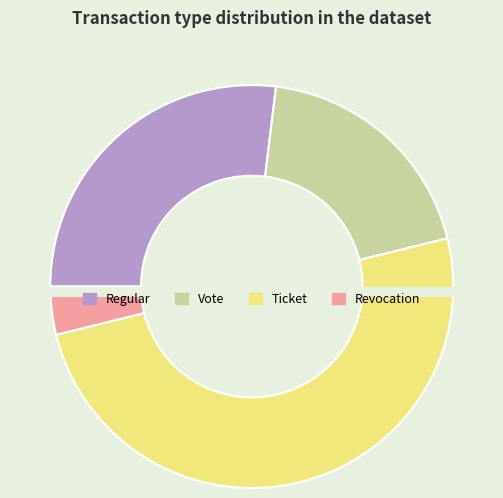

Is it true that Revocation is 4% of the pie?

True